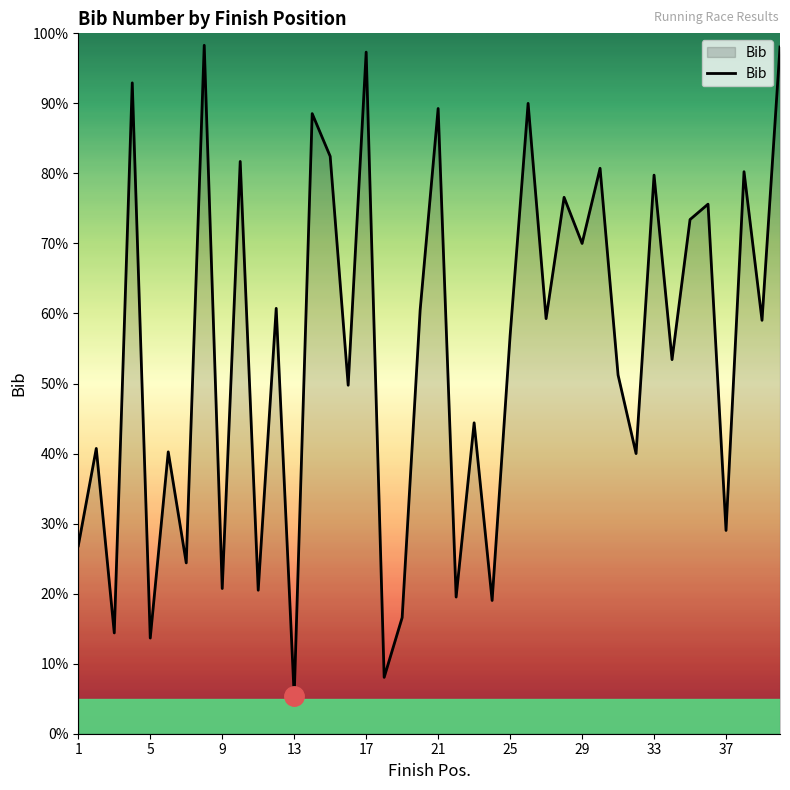

What is the difference between the maximum and minimum values?

92.9